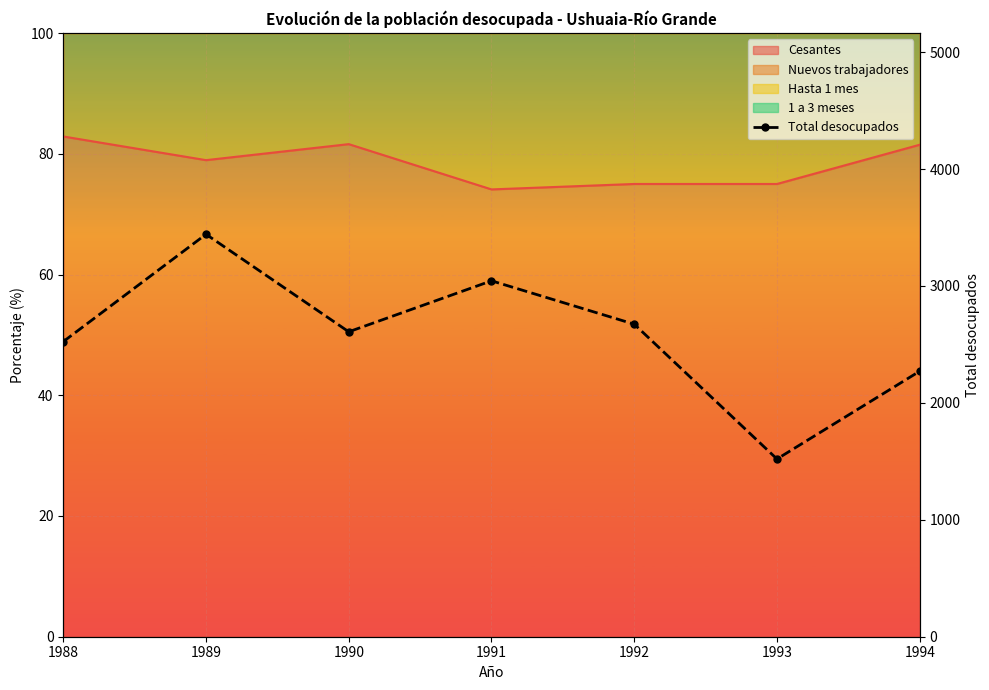

Is it true that the value at 1988 is 4213?

False